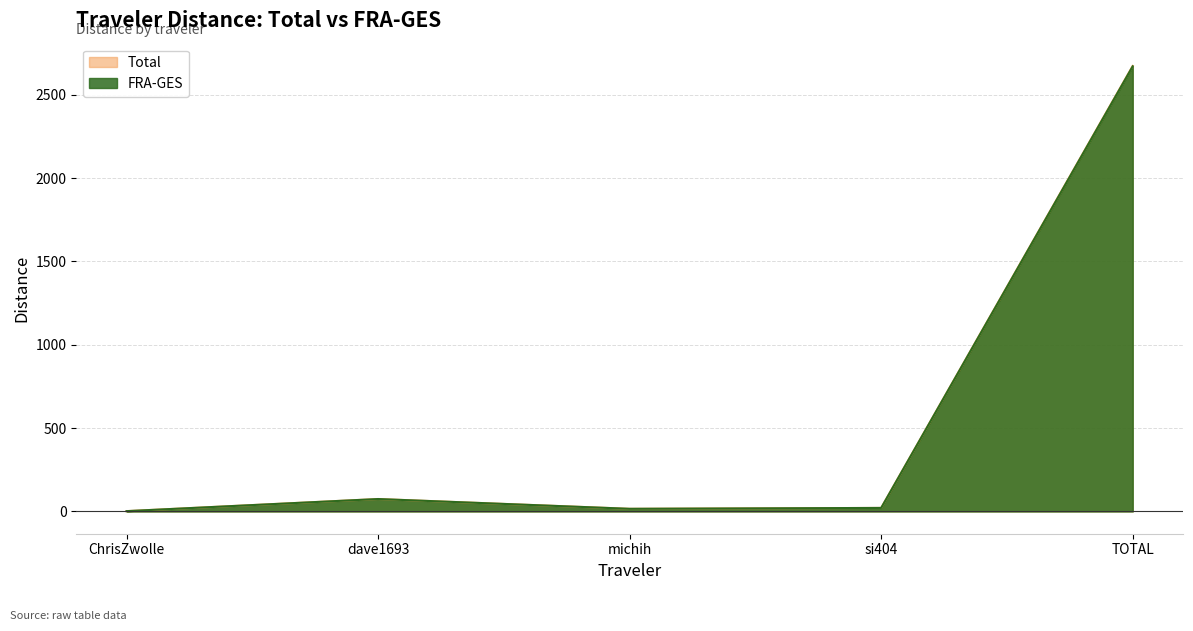

How many categories are shown in the chart?

5